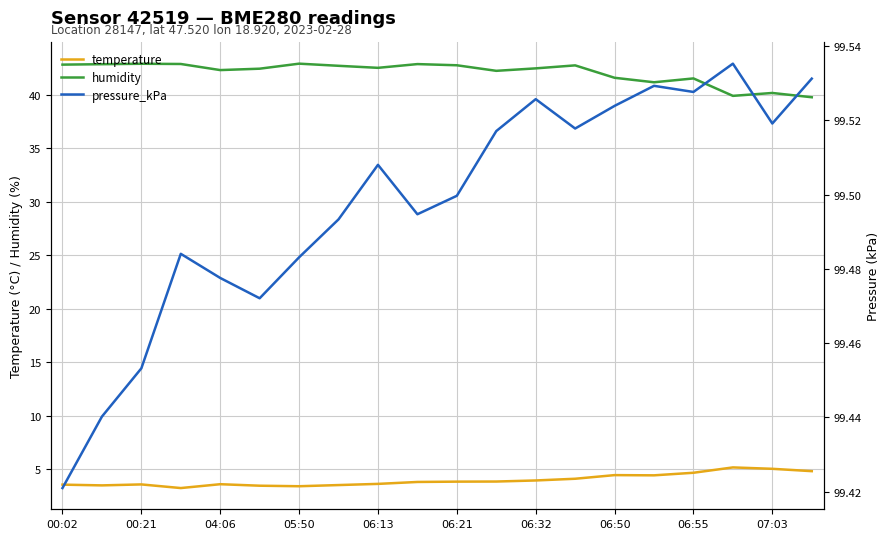

Reading right to left, transcribe all the data shown in this chart.

temperature: 4.8	5.0	5.2	4.7	4.4	4.4	4.1	3.9	3.8	3.8	3.8	3.6	3.5	3.4	3.5	3.6	3.2	3.6	3.5	3.5
humidity: 39.8	40.2	39.9	41.5	41.2	41.6	42.8	42.5	42.2	42.8	42.9	42.5	42.7	42.9	42.4	42.3	42.9	42.9	42.9	42.8
pressure_kPa: 99.5	99.5	99.5	99.5	99.5	99.5	99.5	99.5	99.5	99.5	99.5	99.5	99.5	99.5	99.5	99.5	99.5	99.5	99.4	99.4